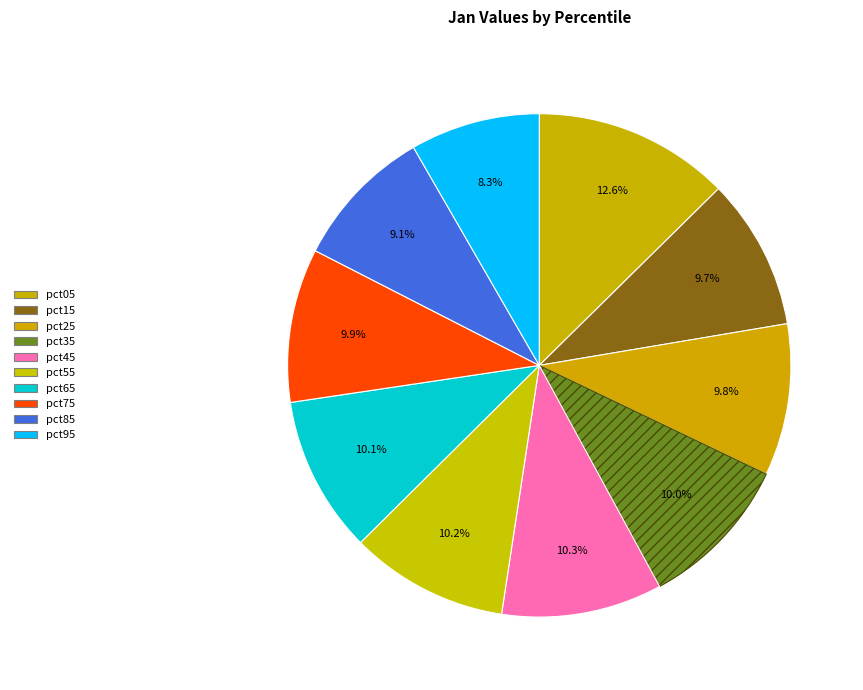

What is the ratio of the value at pct55 to the value at pct75?

1.0